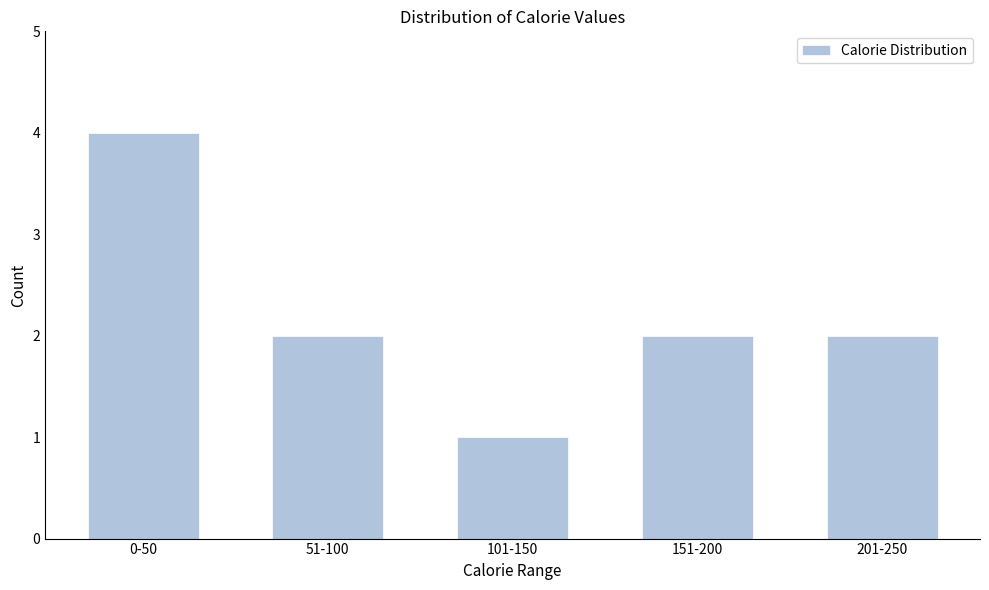

Reading left to right, transcribe all the data shown in this chart.

0-50=4	51-100=2	101-150=1	151-200=2	201-250=2